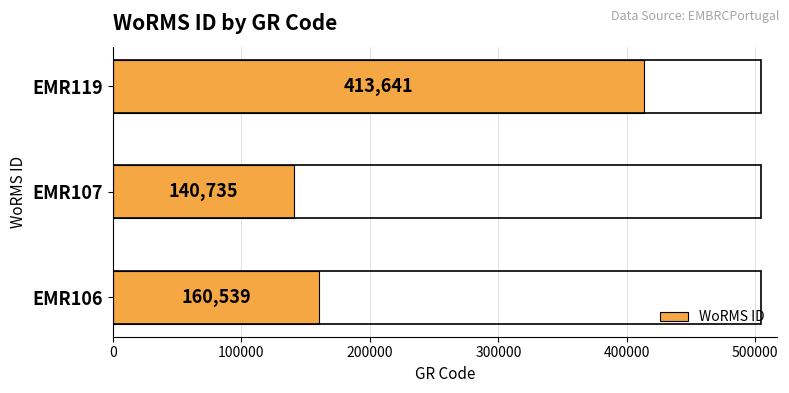

What is the greatest value displayed?

413641